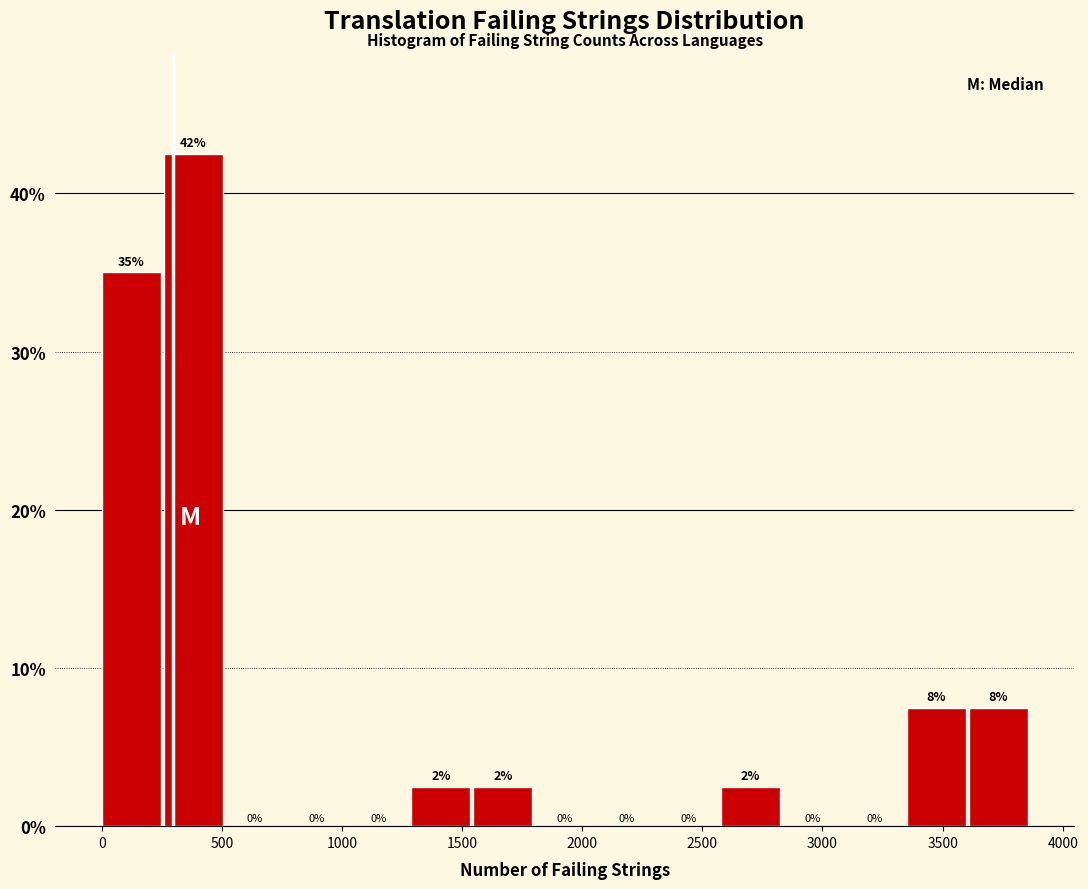

Over which range of the x-axis is the bar tallest?

250 to 500